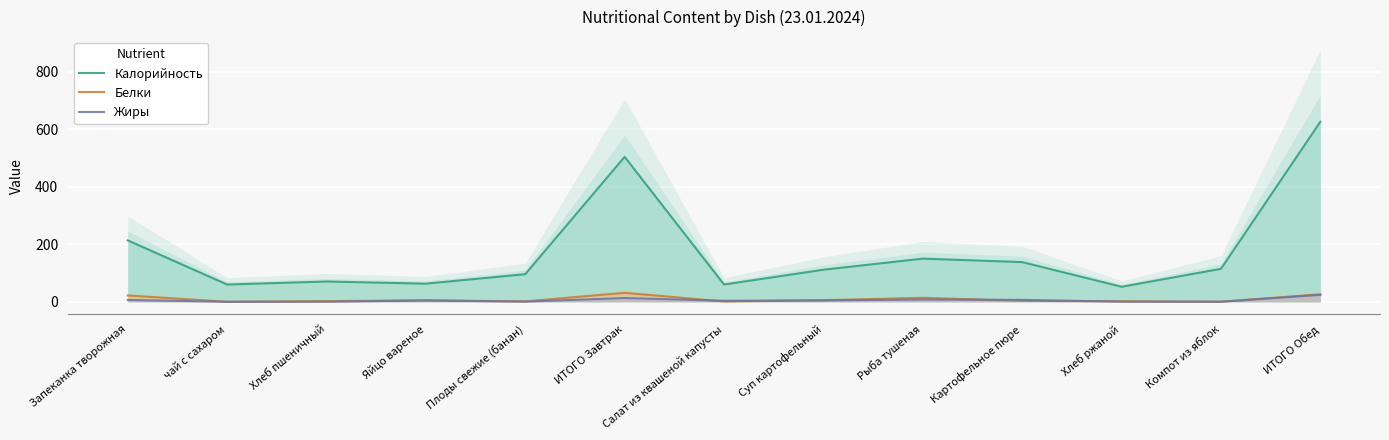

How many intersections are there between Белки and Жиры?

4